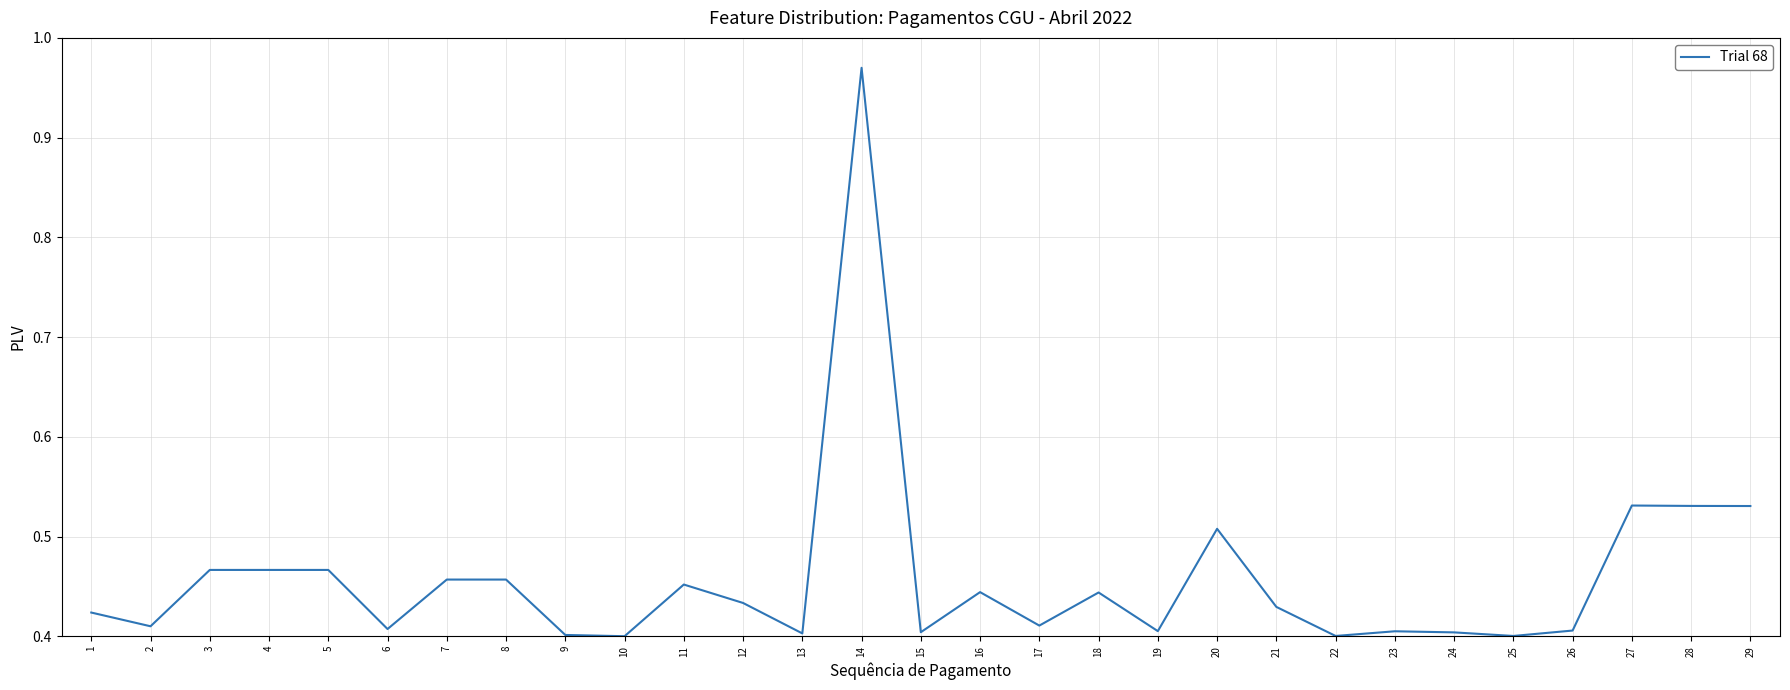

Which category has the highest value across all series?

14